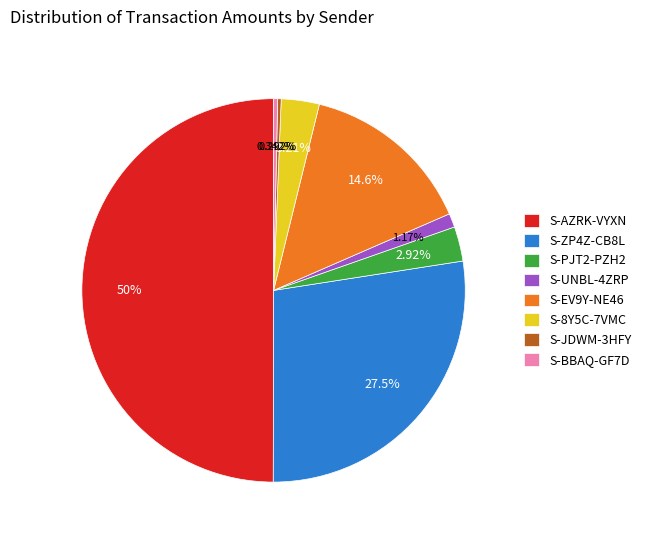

Count the number of slices in the pie.

8